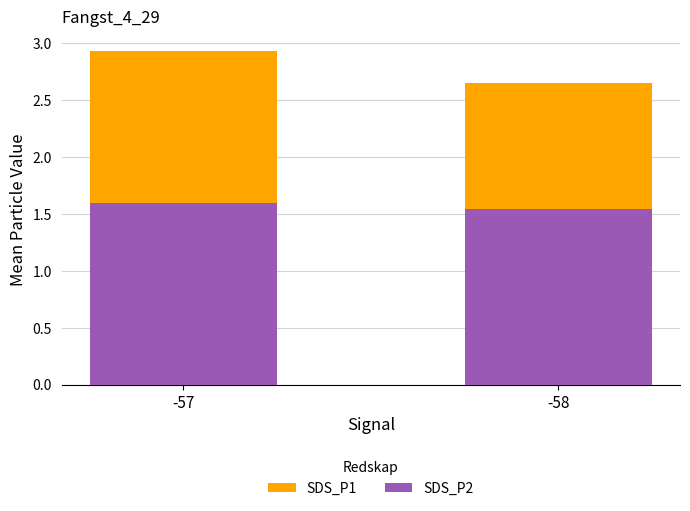

At which category is the sum across all series the highest?

-57